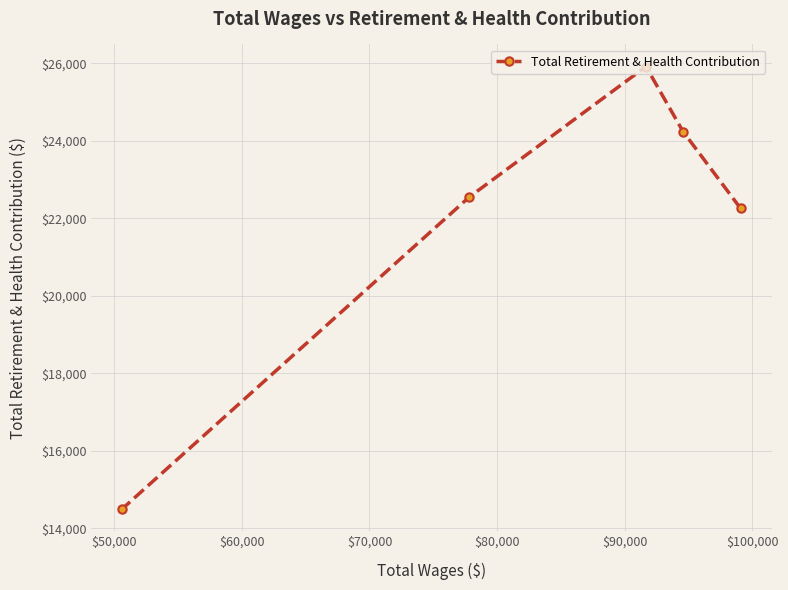

What is the value of the 1st point from the left?

14503